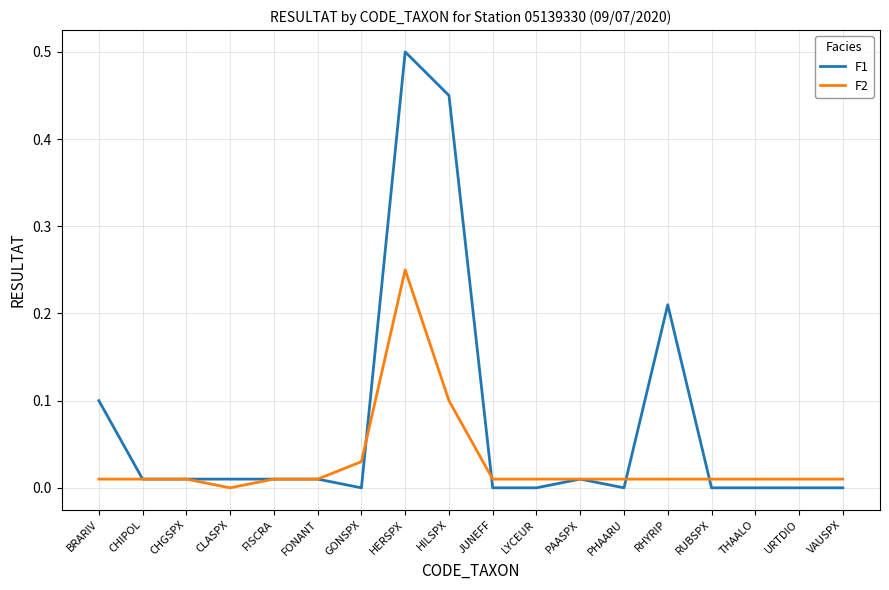

How many lines are shown in the chart?

2